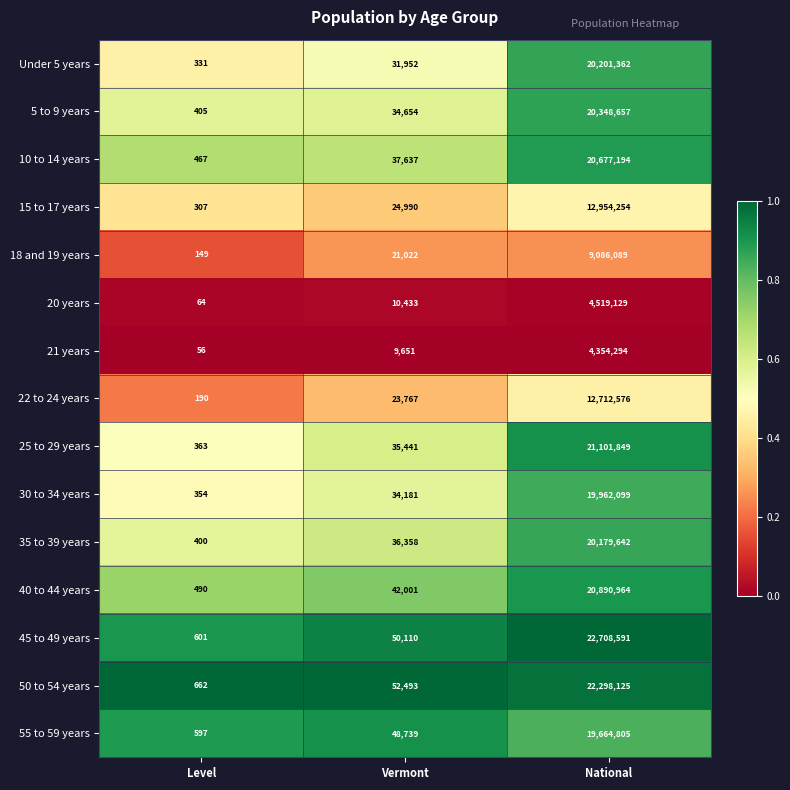

At Level, list the series in order from smallest to largest.

21 years, 20 years, 18 and 19 years, 22 to 24 years, 15 to 17 years, Under 5 years, 30 to 34 years, 25 to 29 years, 35 to 39 years, 5 to 9 years, 10 to 14 years, 40 to 44 years, 55 to 59 years, 45 to 49 years, 50 to 54 years